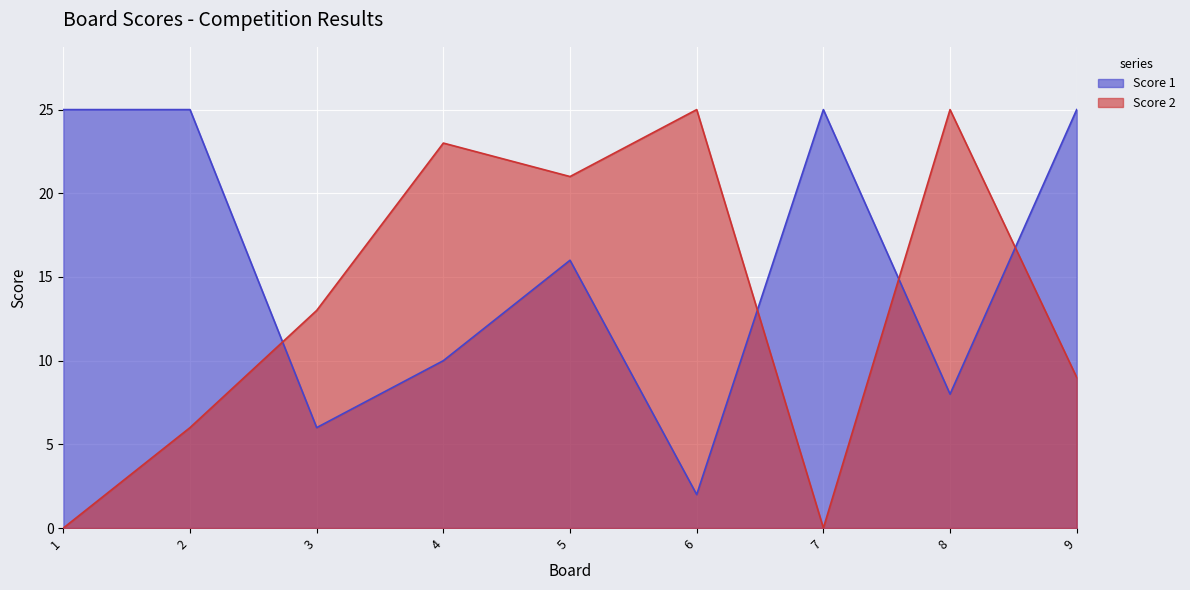

Reading left to right, transcribe all the data shown in this chart.

Score 1: 1=25	2=25	3=6	4=10	5=16	6=2	7=25	8=8	9=25
Score 2: 1=0	2=6	3=13	4=23	5=21	6=25	7=0	8=25	9=9